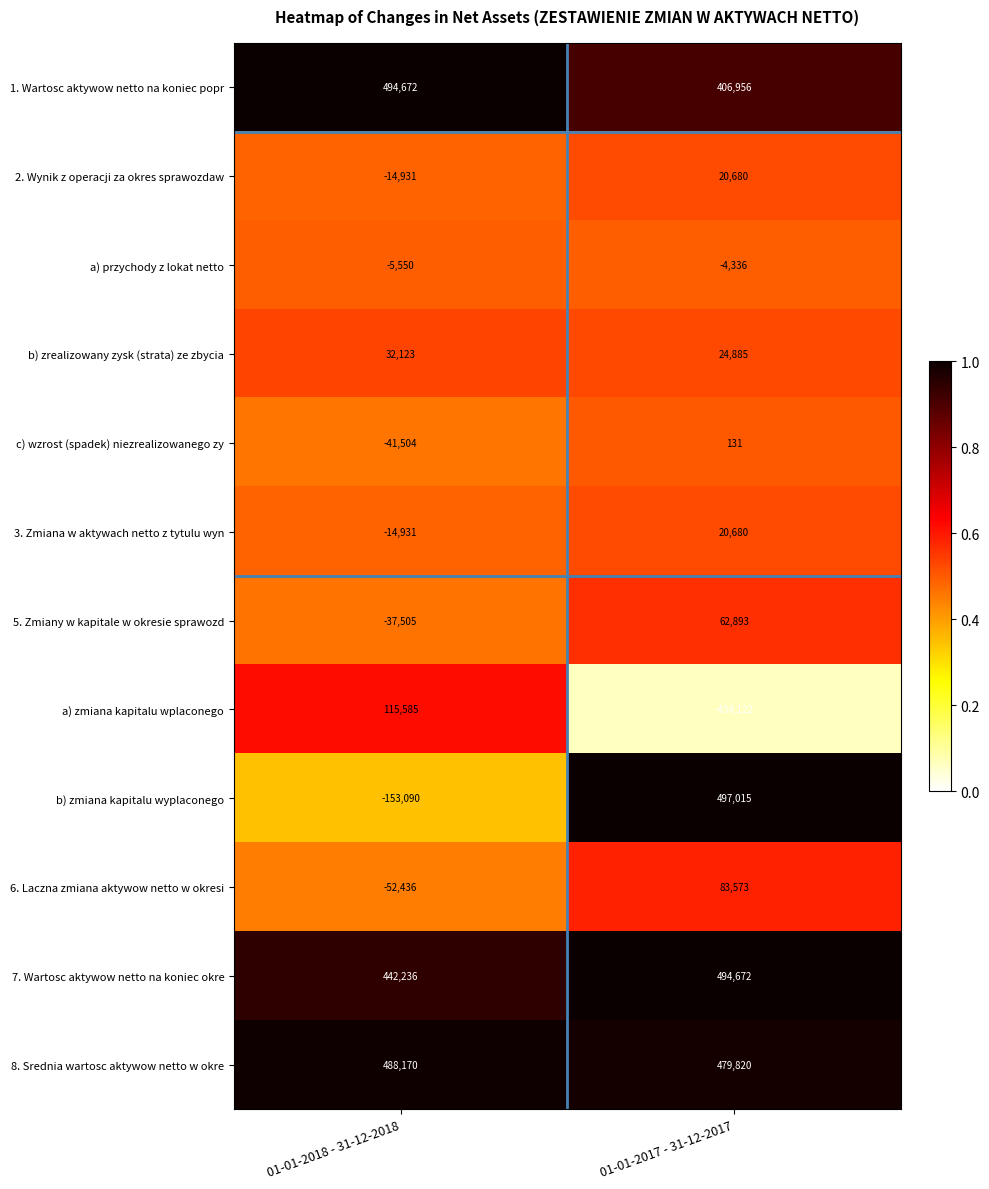

Which series has the largest total across all categories?

8. Srednia wartosc aktywow netto w okre